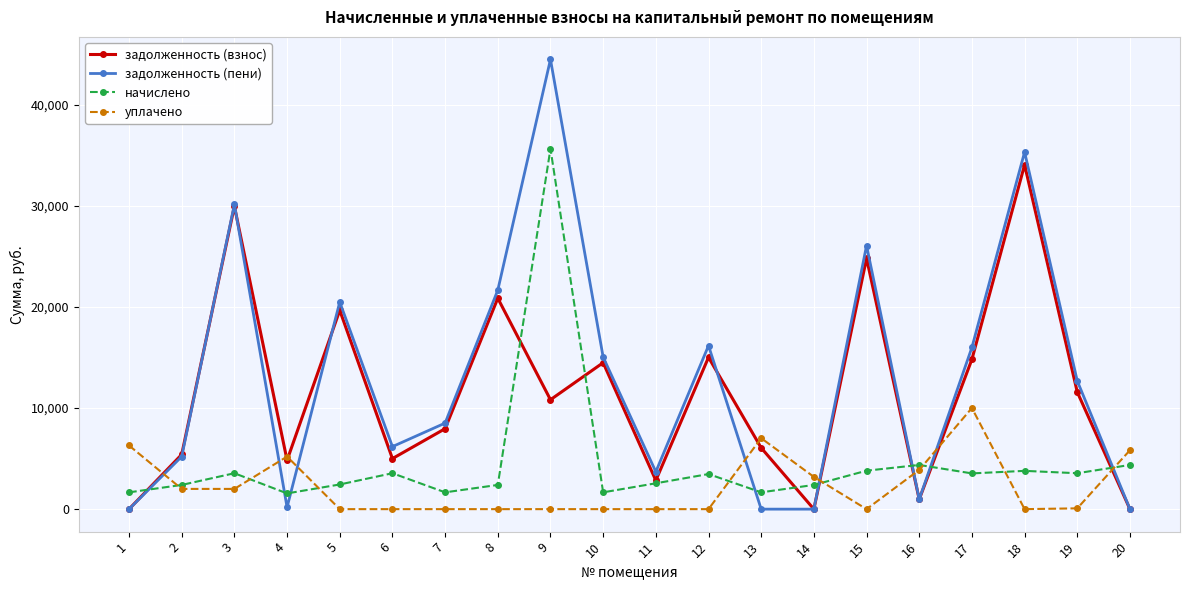

List the series in order of their peak value, highest first.

задолженность (пени), начислено, задолженность (взнос), уплачено